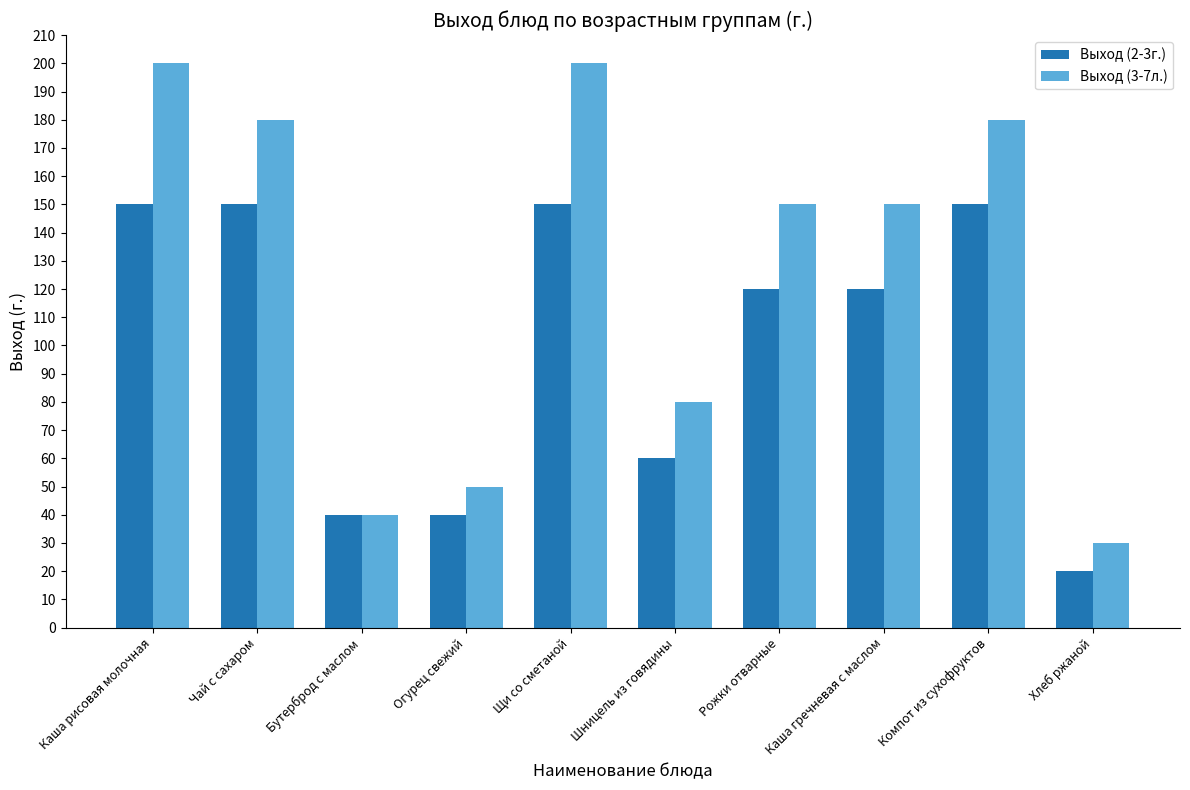

What is the label of the 1st bar from the right?

Хлеб ржаной